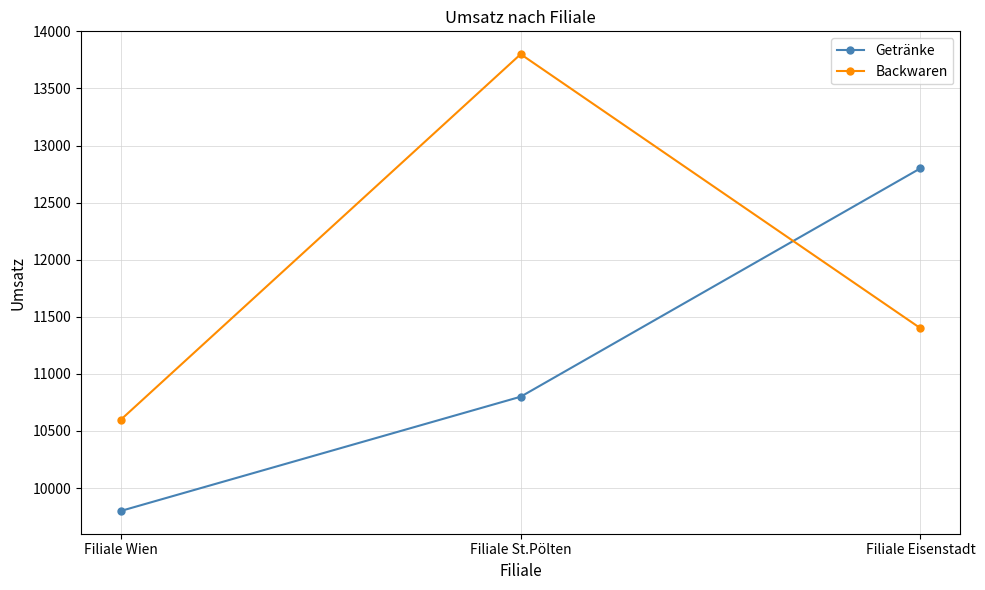

Is it true that Backwaren equals 13800 at Filiale St.Pölten?

True